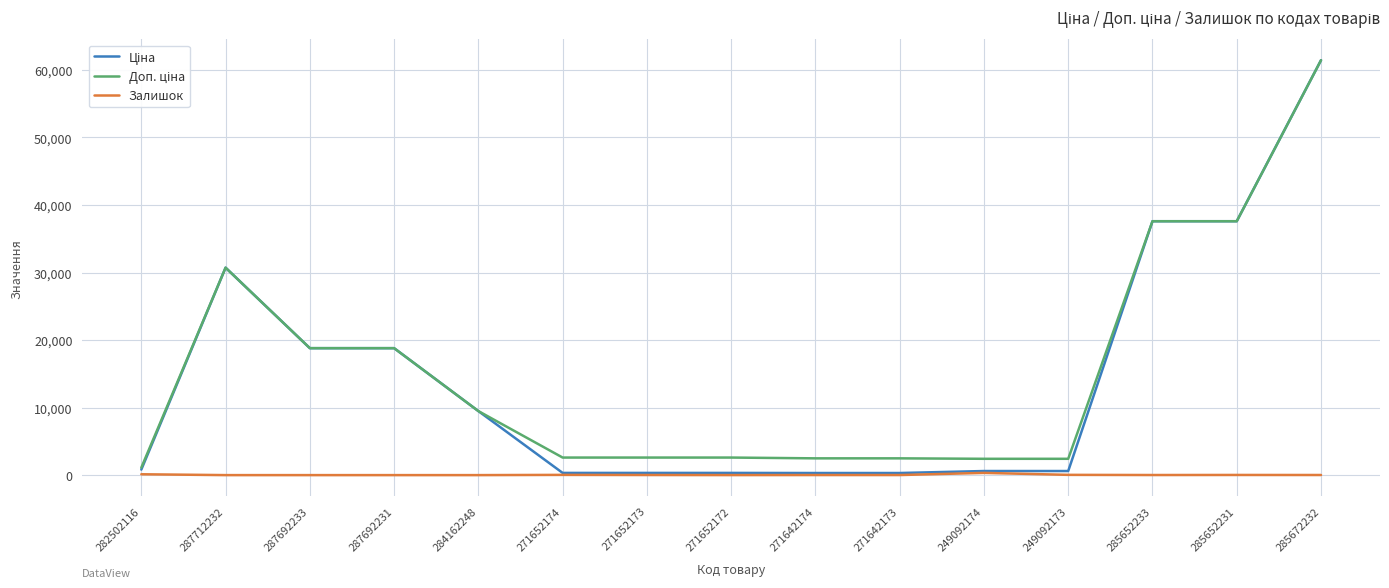

Does the chart display data point markers on the line(s)?

No